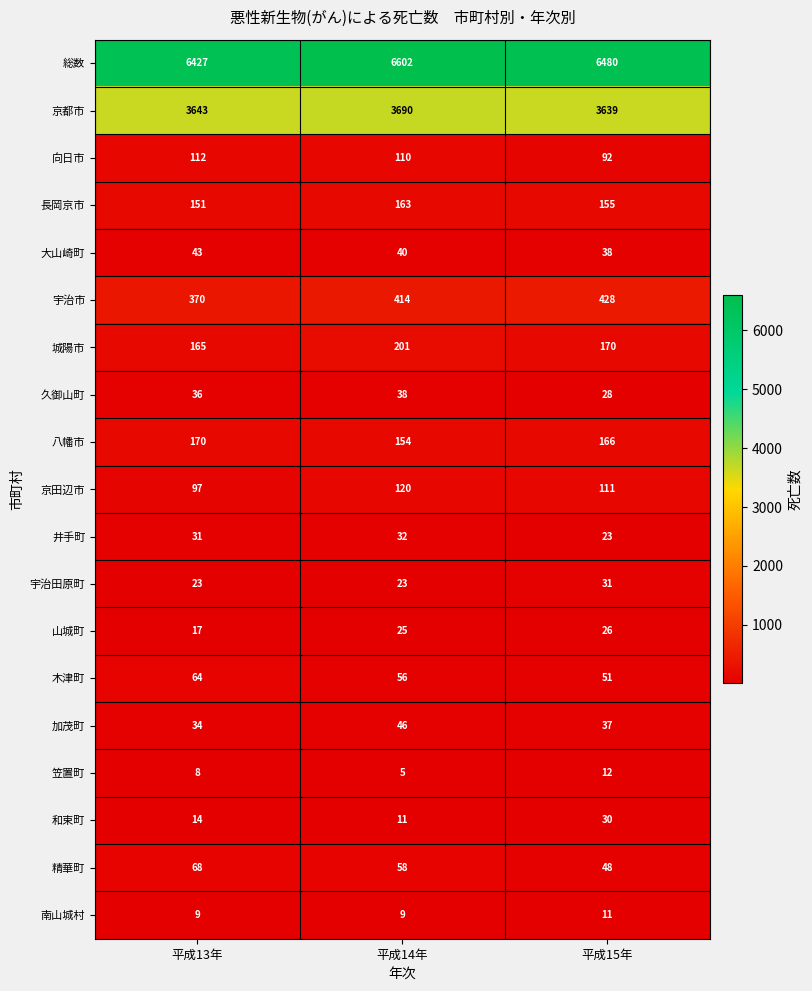

Which label corresponds to the largest value in the chart?

平成14年